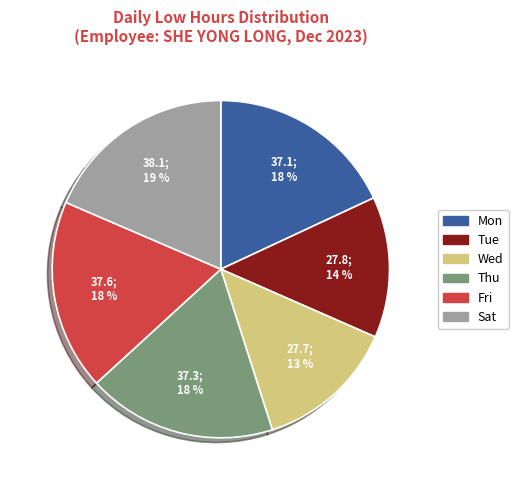

How many segments does this pie chart have?

6